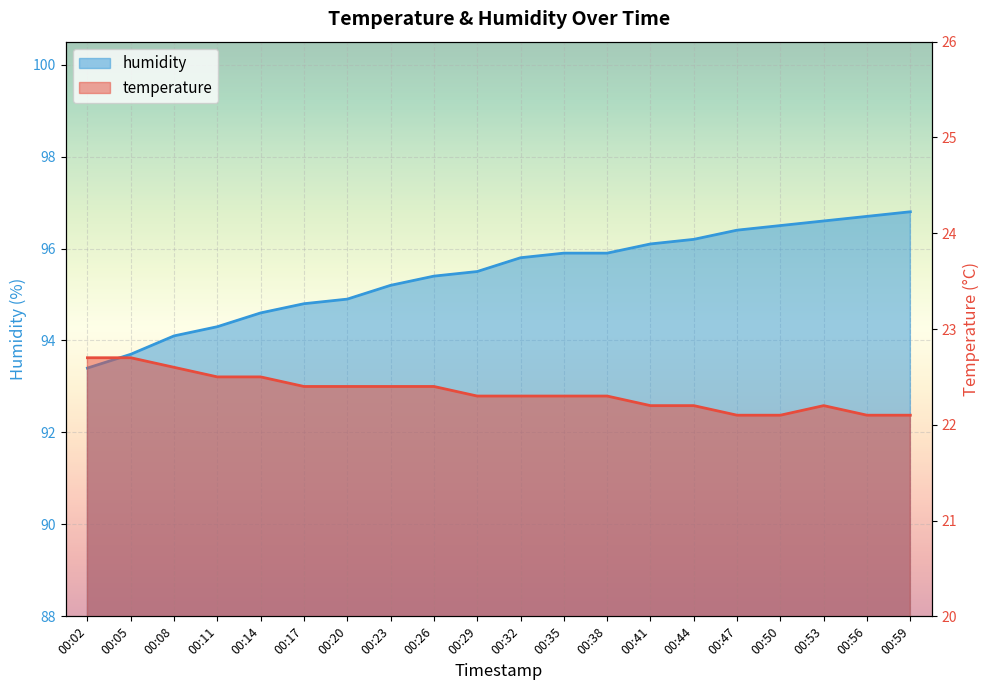

At how many categories does at least one series exceed 92?

20